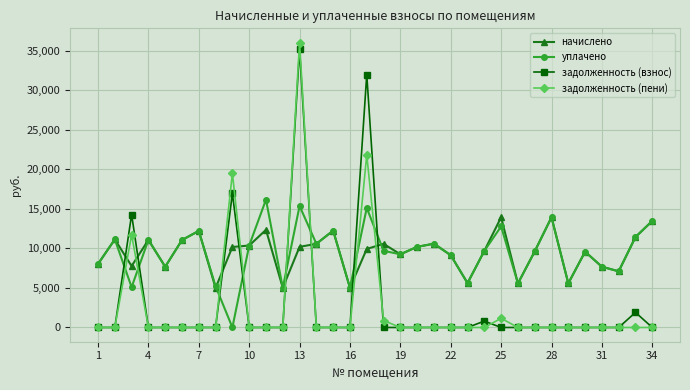

Which series has the widest spread of values?

задолженность (пени)